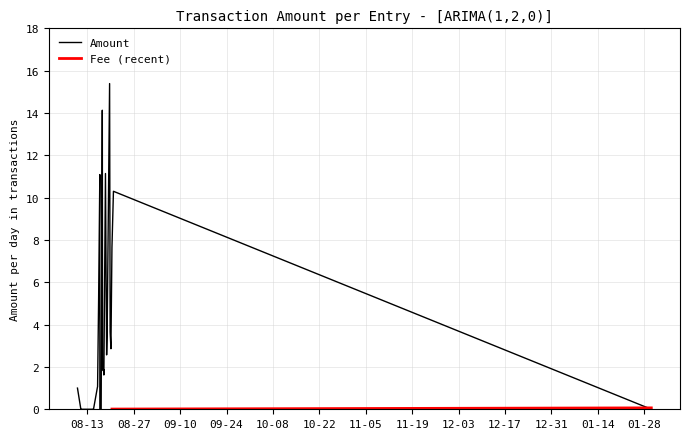

What is the value of the Amount point at the 5th from the left?

3.7